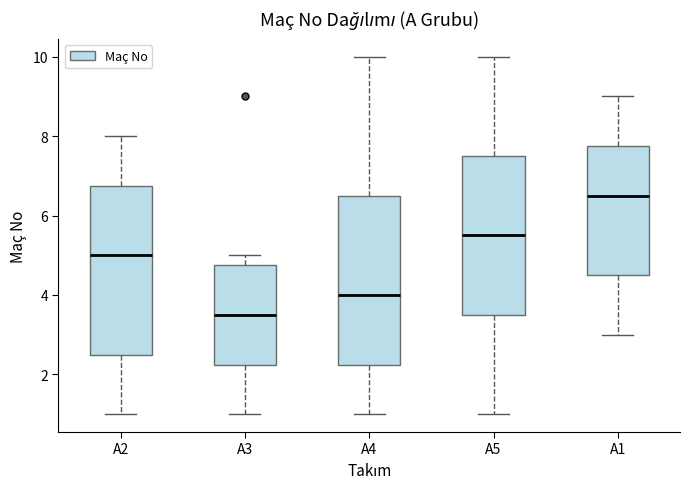

Which box has the highest median line?

A1